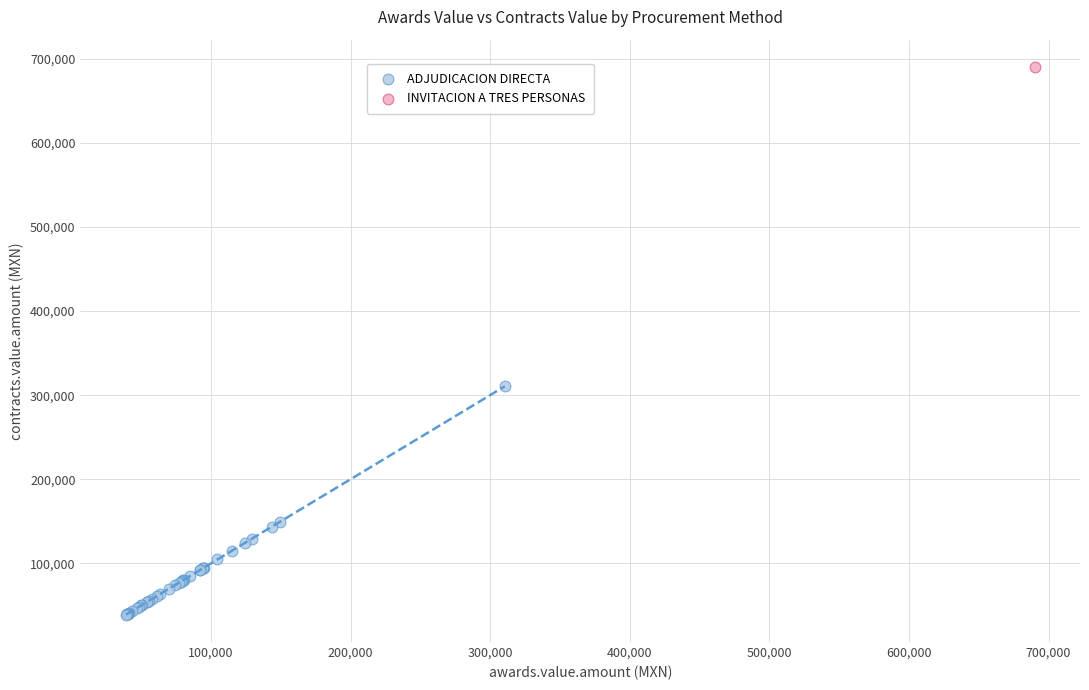

What are all the series names shown in the legend?

ADJUDICACION DIRECTA, INVITACION A TRES PERSONAS